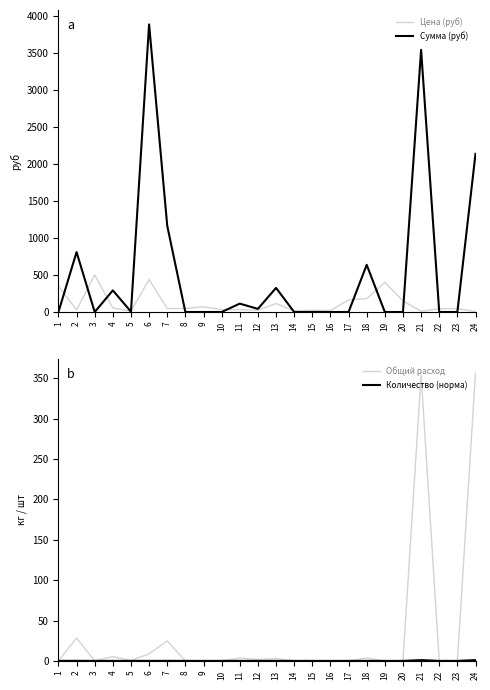

At which category is the sum across all series the highest?

6